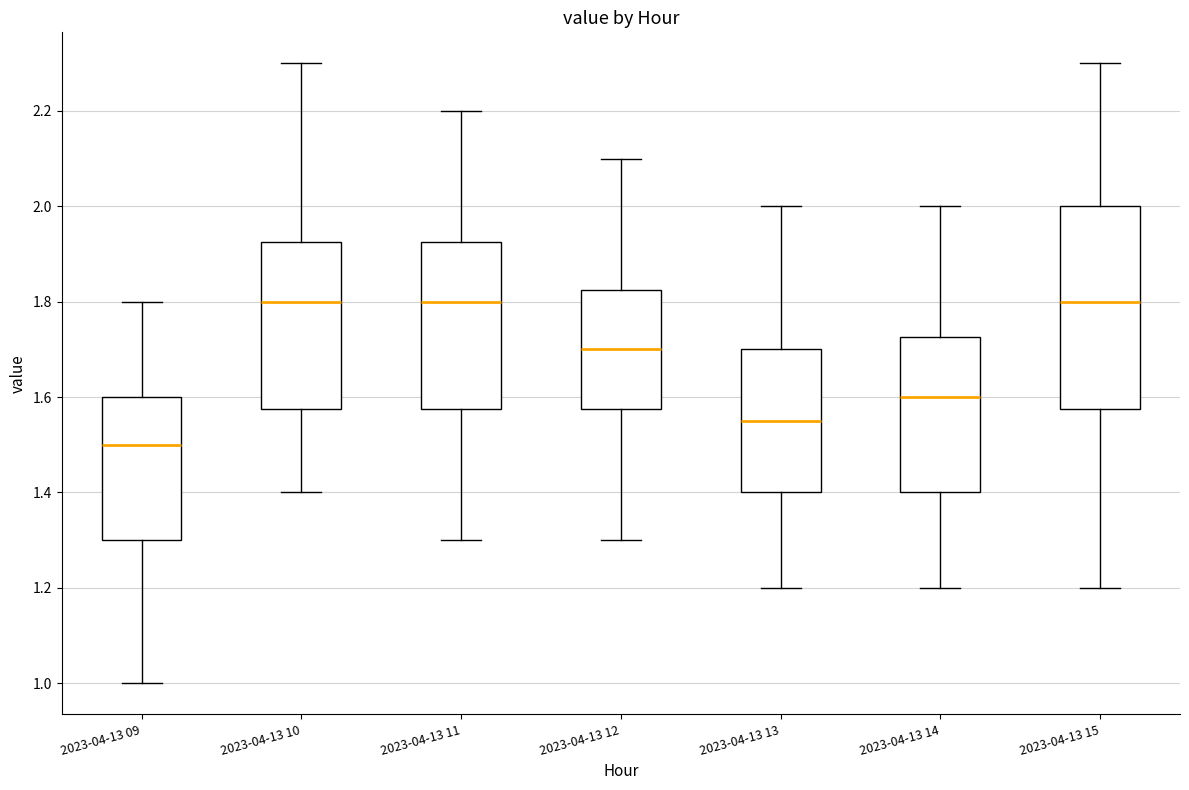

Reading left to right, read every box against the y-axis: the position of its median line, the range the box covers, and the ends of its whiskers. The values are not printed on the chart, so give them approximately, as read against the axis.

2023-04-13 09: median 1.50, box 1.30 to 1.60, whiskers 1.00 to 1.80
2023-04-13 10: median 1.80, box 1.58 to 1.92, whiskers 1.40 to 2.30
2023-04-13 11: median 1.80, box 1.58 to 1.92, whiskers 1.30 to 2.20
2023-04-13 12: median 1.70, box 1.58 to 1.82, whiskers 1.30 to 2.10
2023-04-13 13: median 1.56, box 1.40 to 1.70, whiskers 1.20 to 2.00
2023-04-13 14: median 1.60, box 1.40 to 1.72, whiskers 1.20 to 2.00
2023-04-13 15: median 1.80, box 1.58 to 2.00, whiskers 1.20 to 2.30